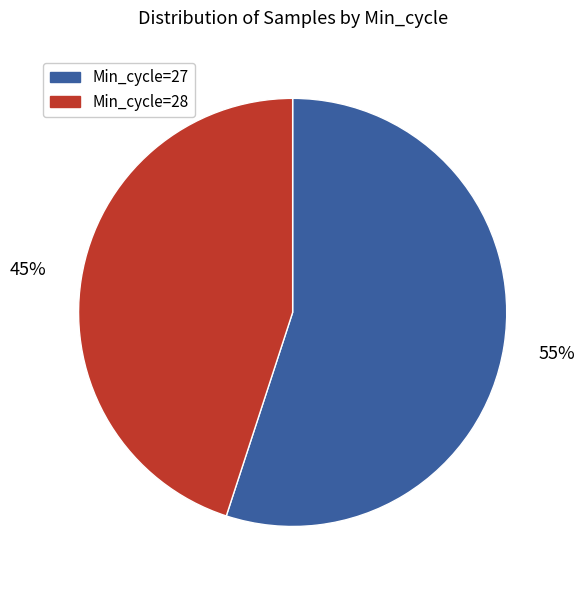

Does any single category account for the majority?

Yes